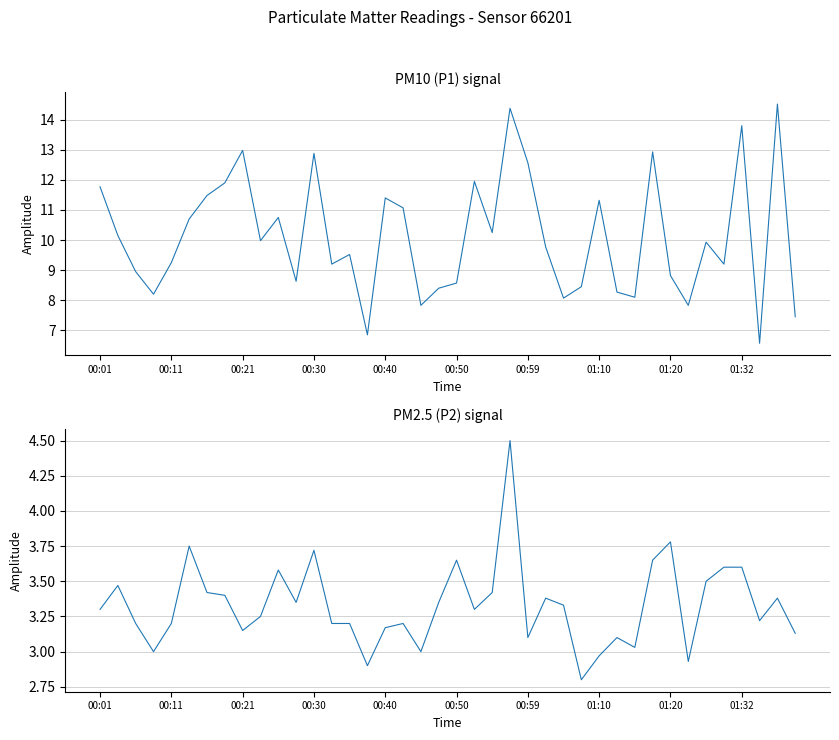

What is the sum of the P1 values at 26 and 00:11?

18.2